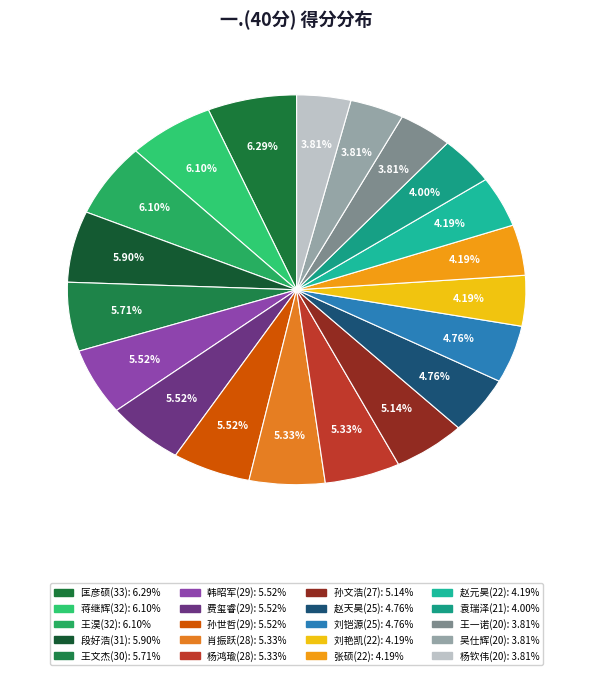

Count the number of slices in the pie.

20